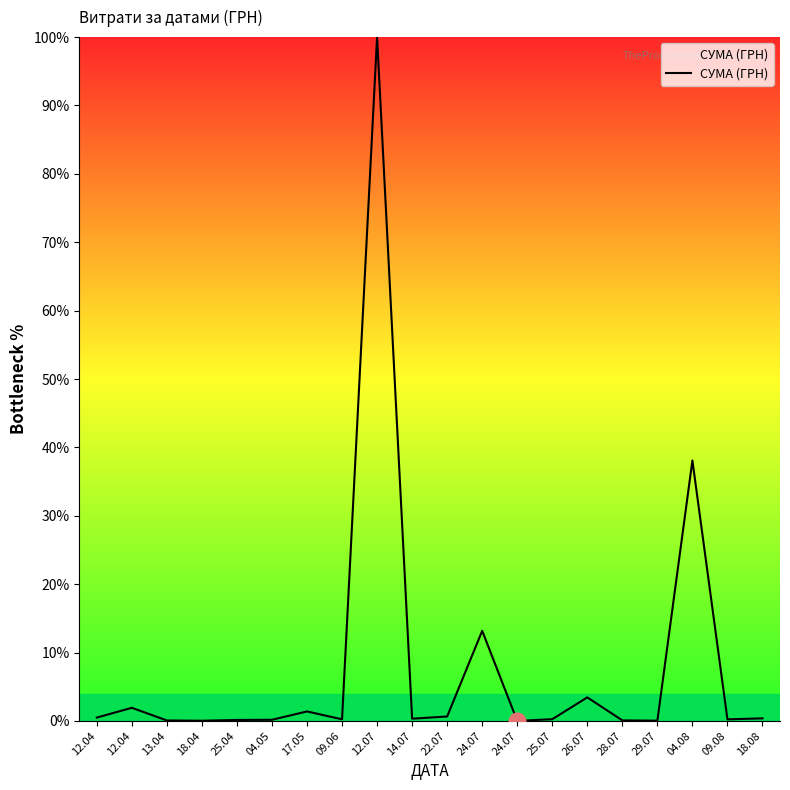

True or false: the data shows 0.1 at 28.07.

False